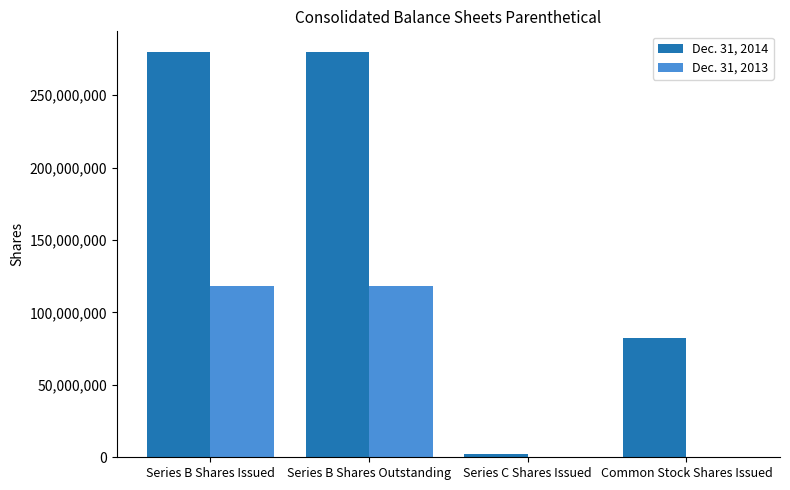

True or false: Dec. 31, 2014 has a value of 280000000 at Series B Shares Outstanding.

True